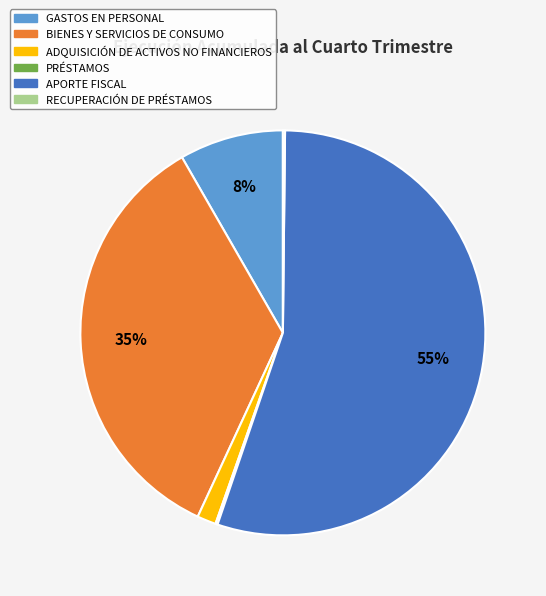

Which category has the biggest portion of the pie?

APORTE FISCAL